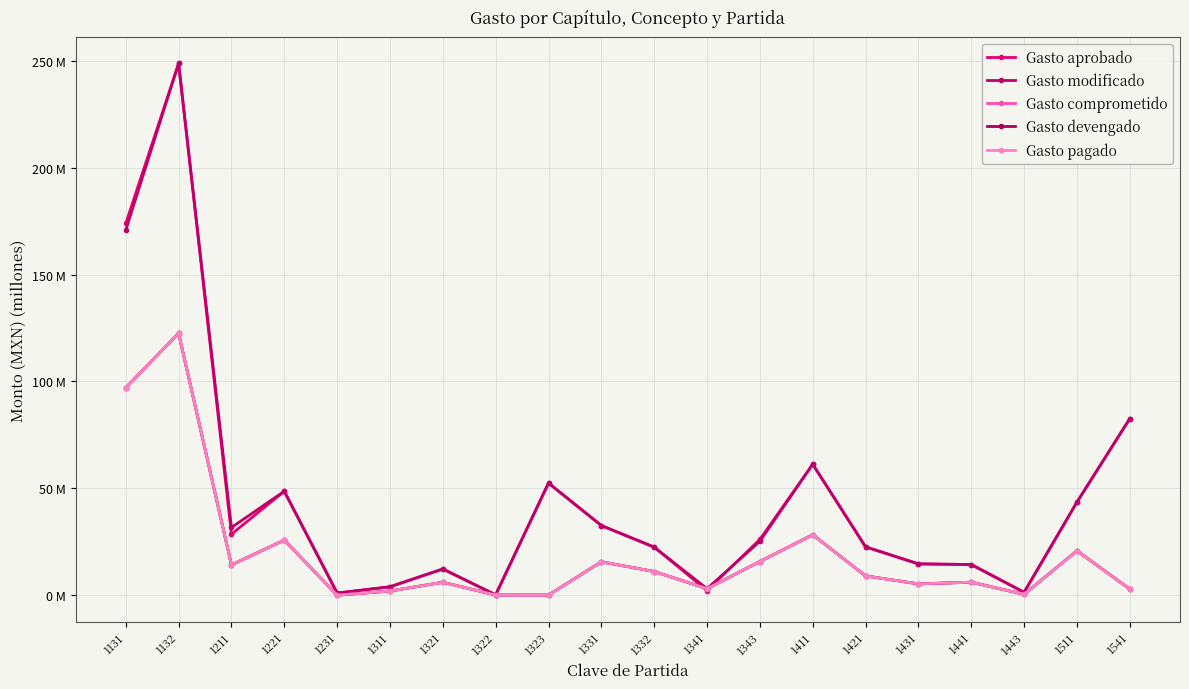

The value of Gasto comprometido at 1311 is 1.9. True or false?

True